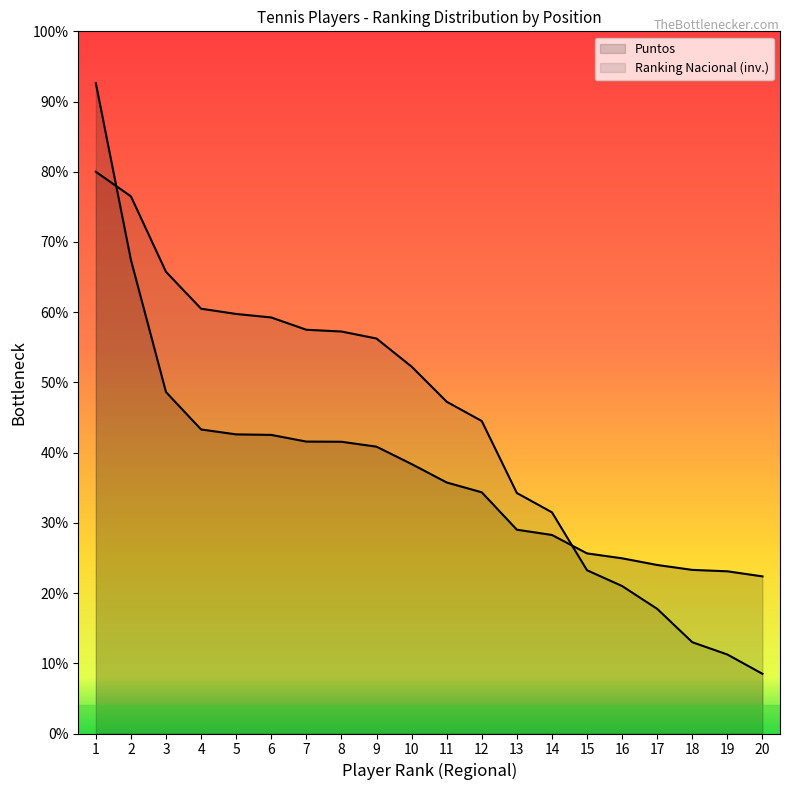

True or false: Puntos and Ranking Nacional cross at least once.

True